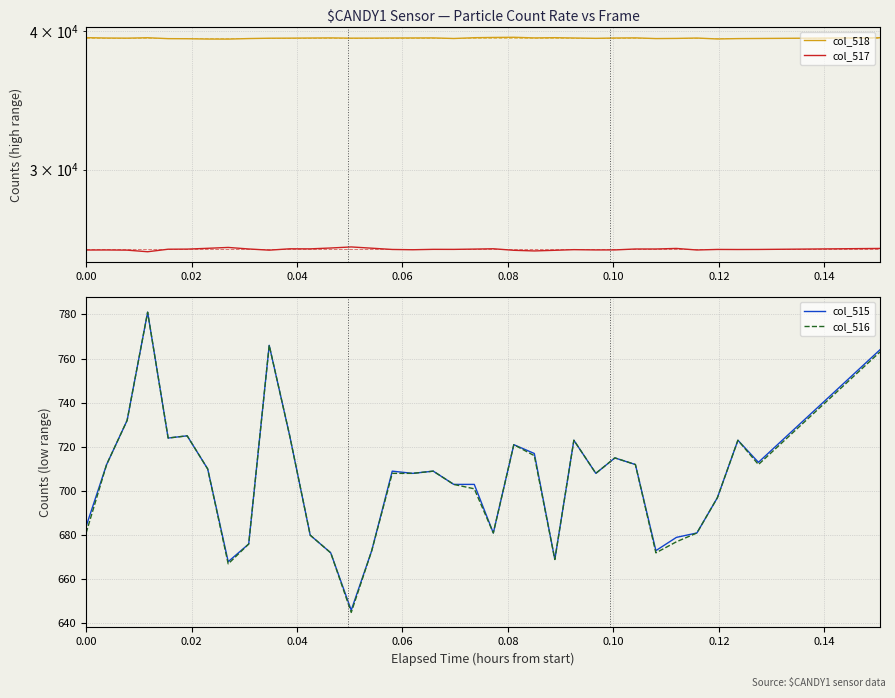

What is the lowest value of the col_515 series?

646